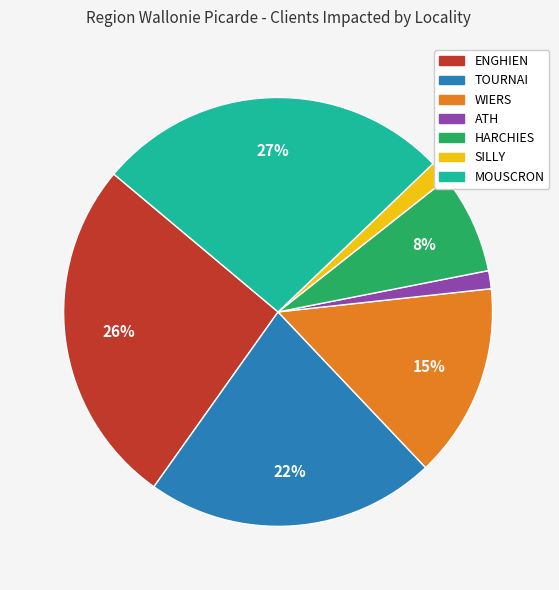

Does any single category account for the majority?

No